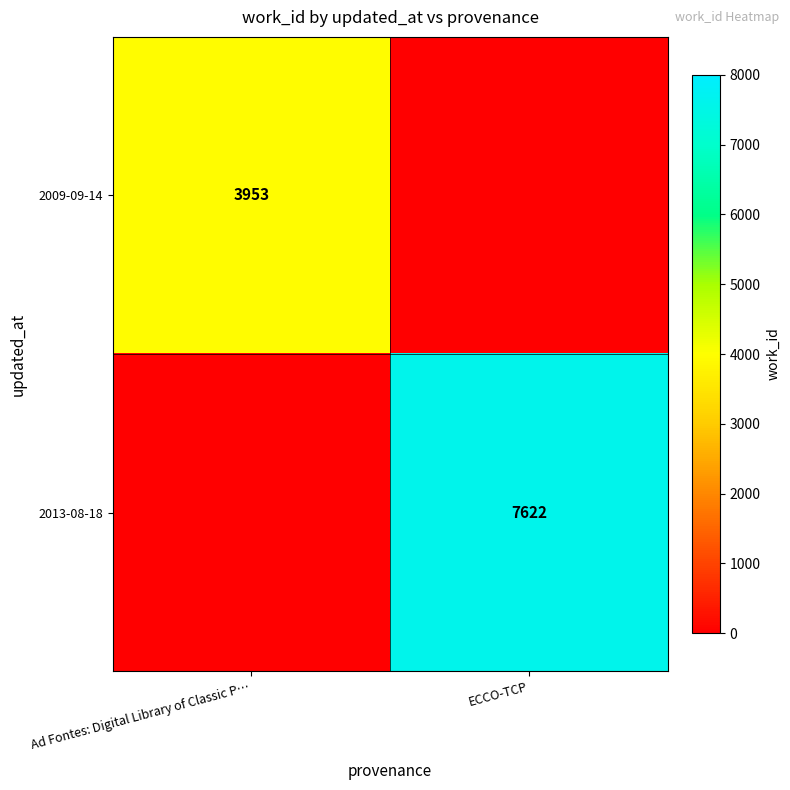

The 2013-08-18 series shows 10190 at ECCO-TCP. True or false?

False